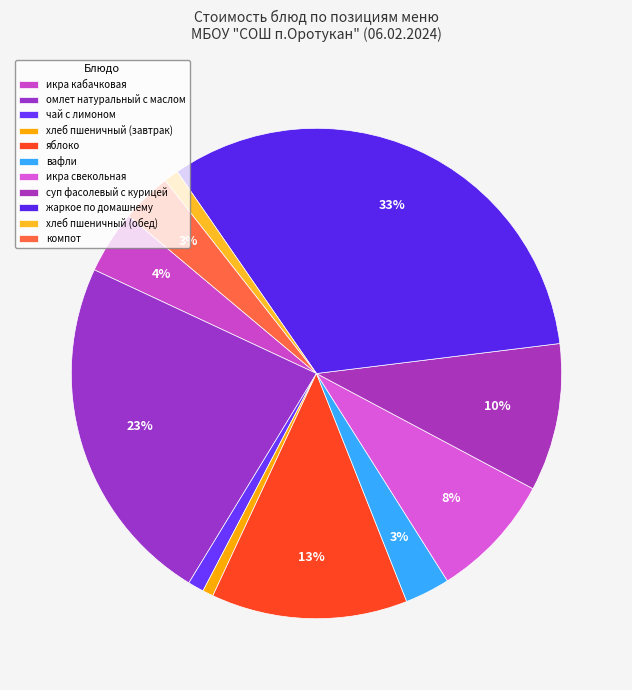

To the nearest percent, what is the average slice percentage?

9%